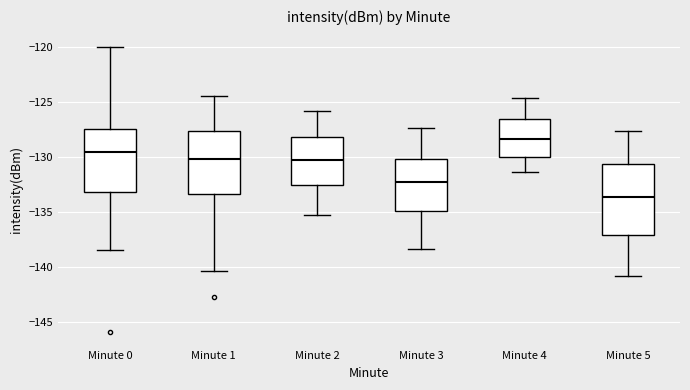

Which box's median line is the lowest?

Minute 5